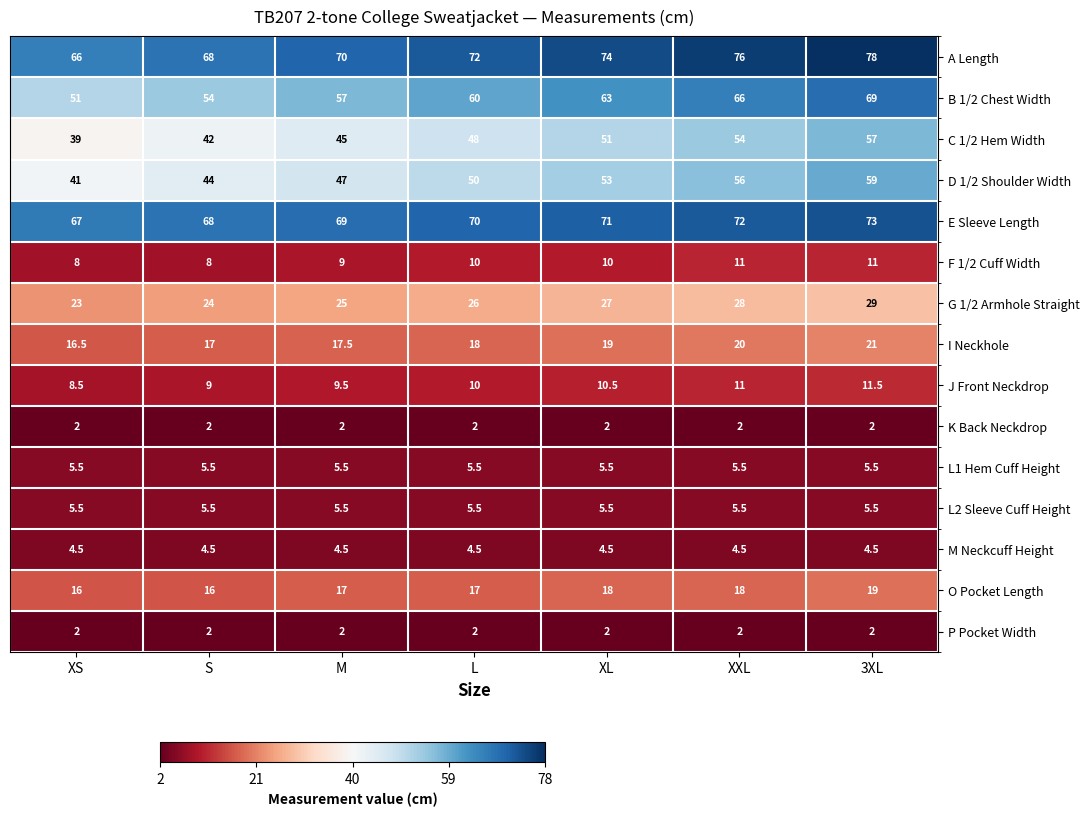

Count the E Sleeve Length values in the range 68 to 72.

5